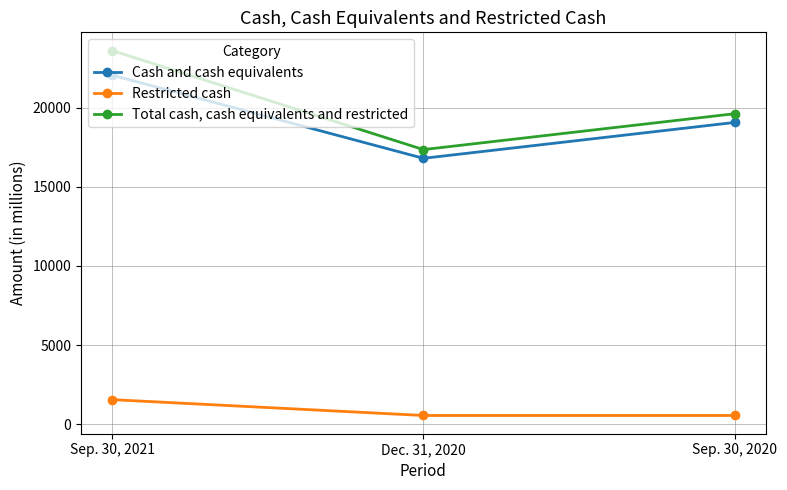

Does the chart have visible grid lines?

Yes